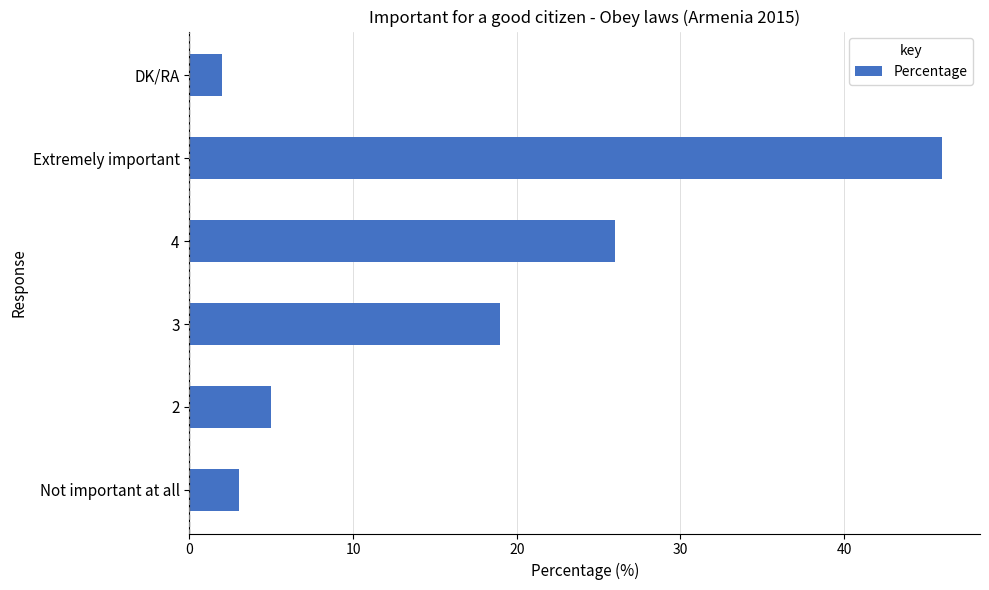

Rank the categories by value from highest to lowest.

Extremely important, 4, 3, 2, Not important at all, DK/RA